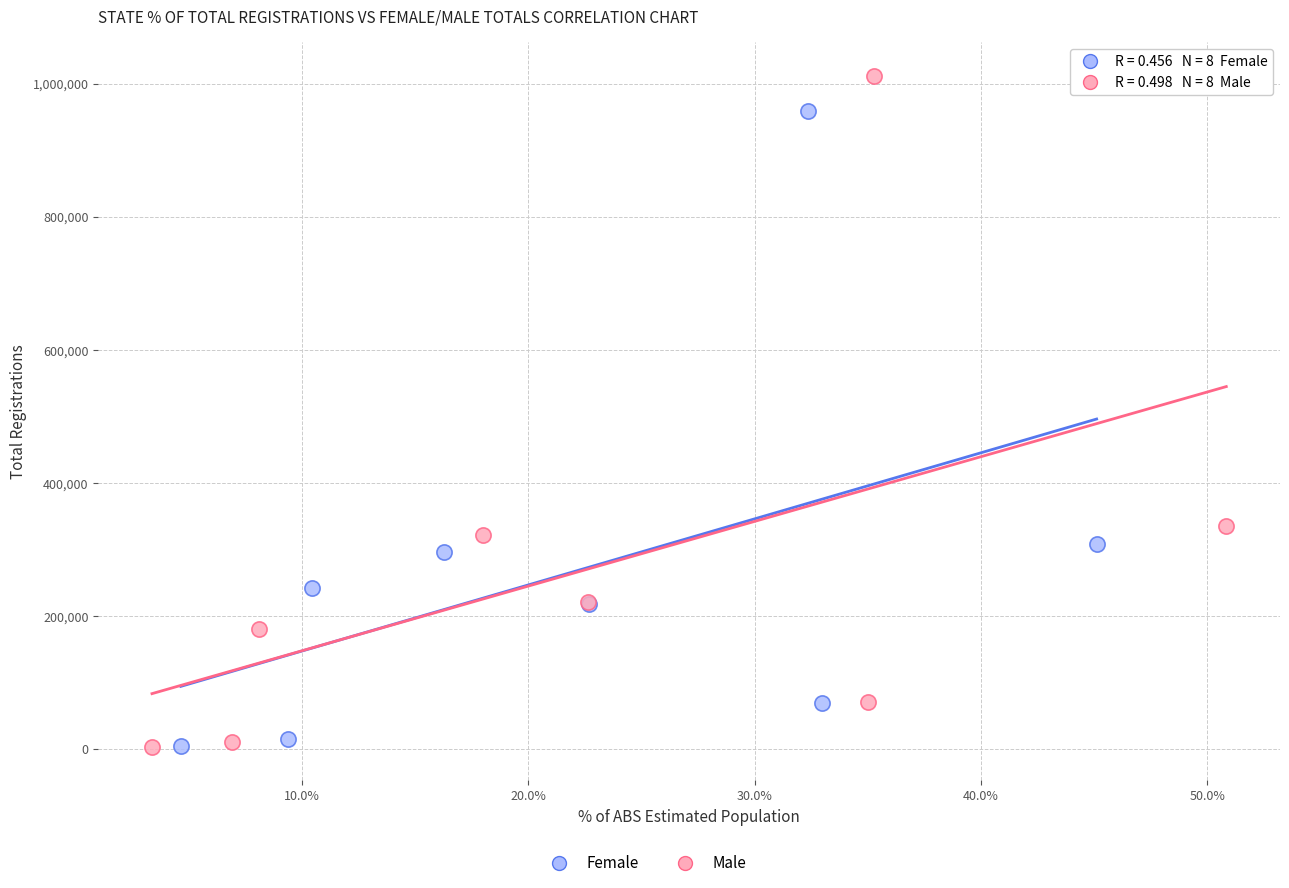

Which series reaches the maximum Y coordinate?

Male